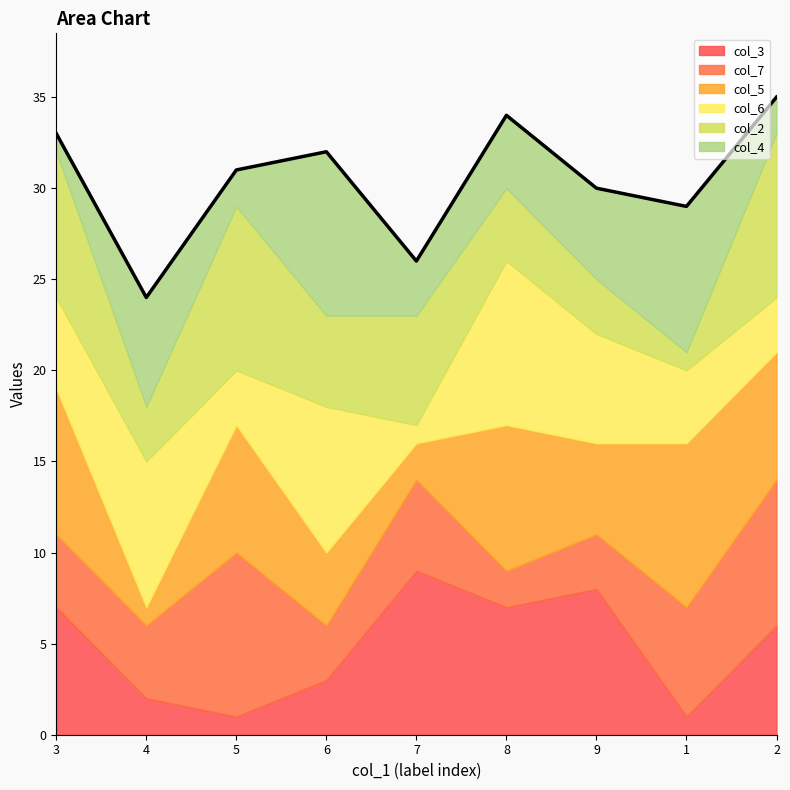

At which label does col_5 reach its peak?

1